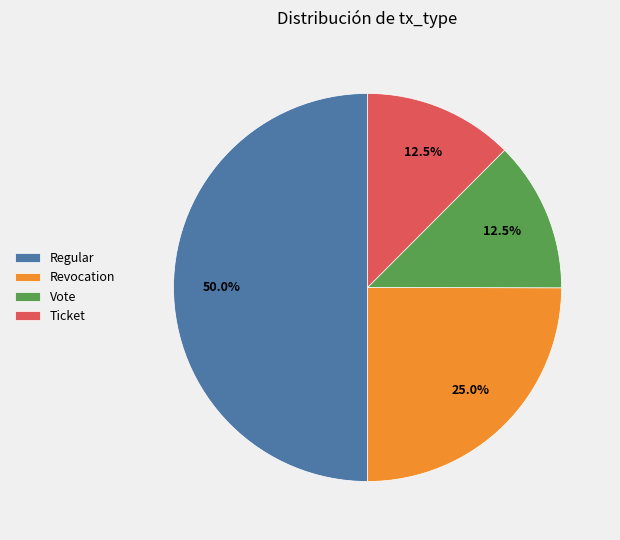

To the nearest percent, what is the combined percentage of Ticket and Regular?

62%